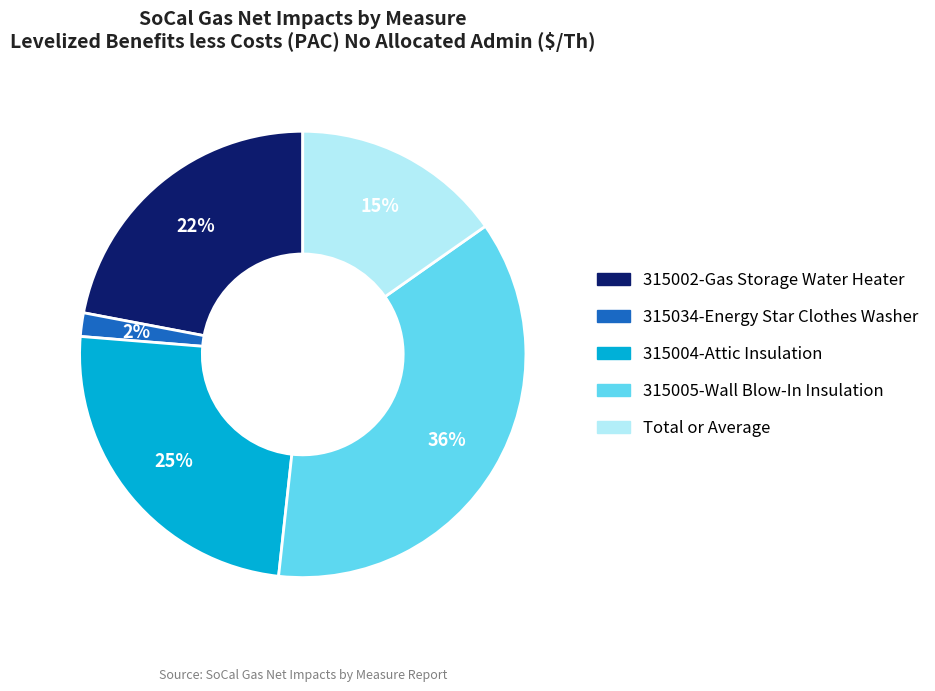

How many segments does this pie chart have?

5